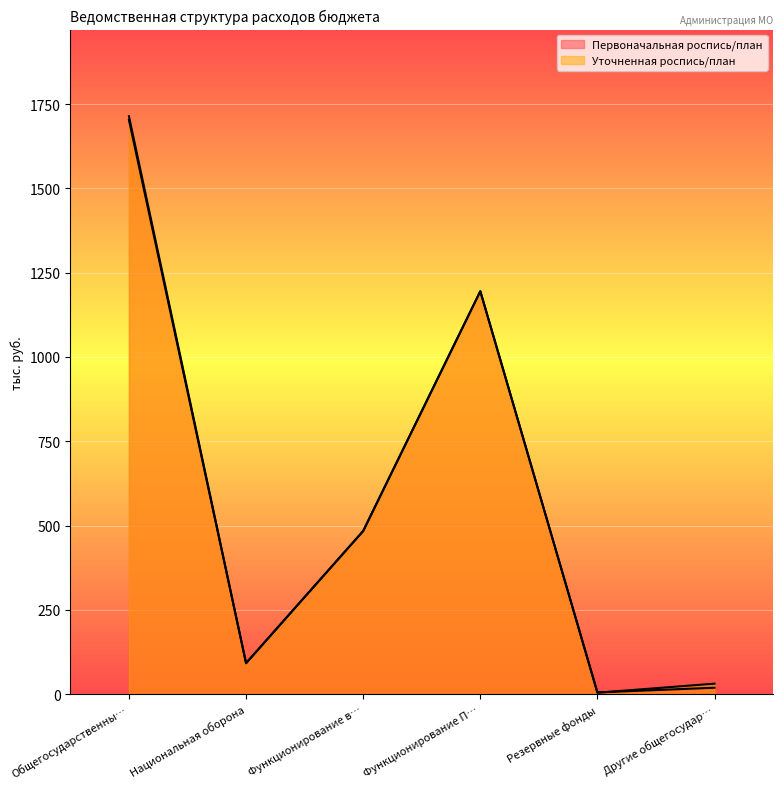

Does the chart display data point markers on the line(s)?

No